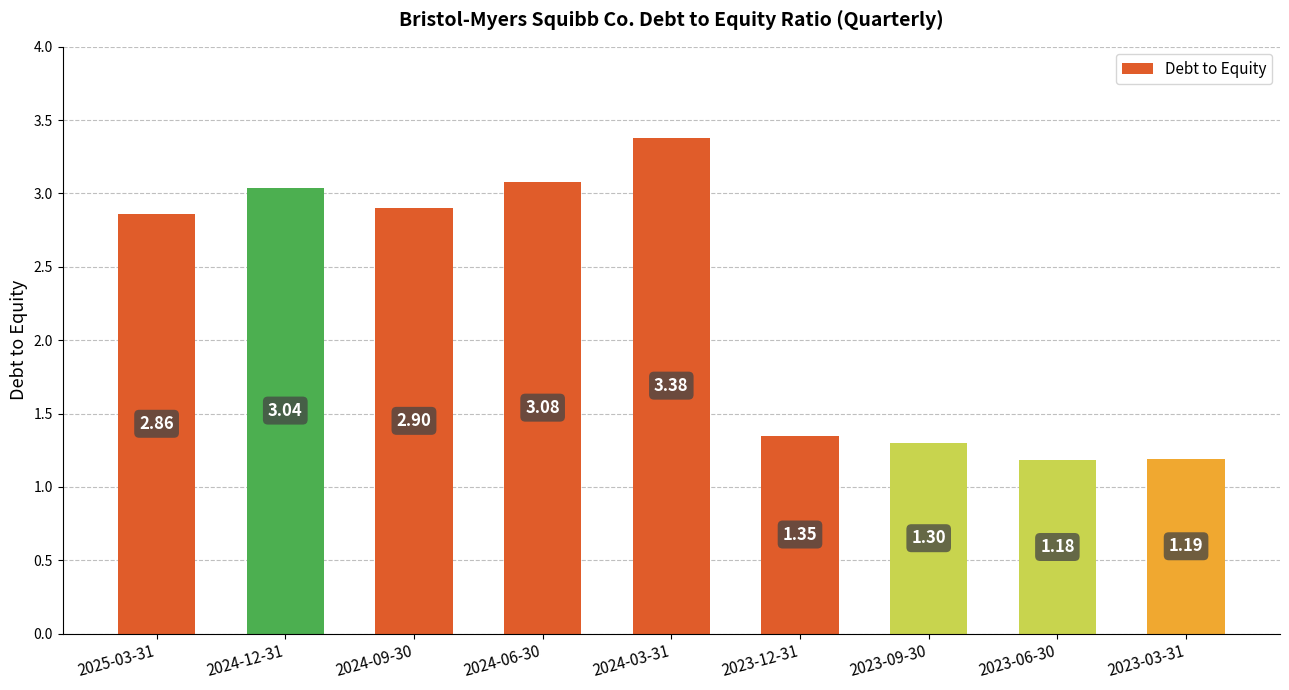

At which category does the chart reach its peak across all series?

2024-03-31